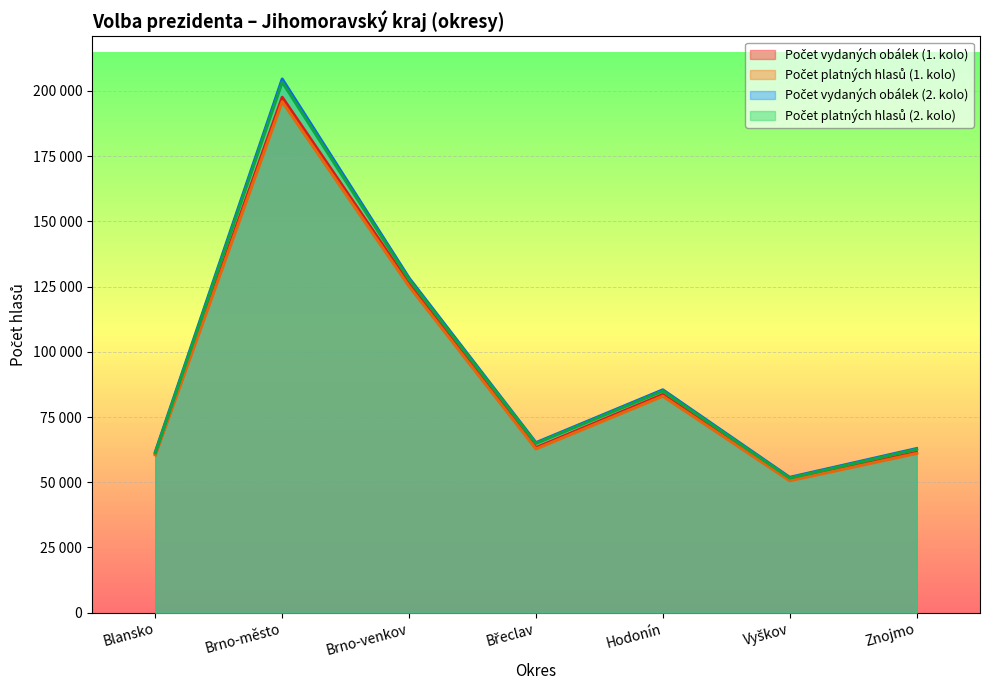

Reading right to left, extract all data points from this chart.

Počet vydaných obálek (1. kolo): 61496	50963	83620	63265	126143	197579	60867
Počet platných hlasů (1. kolo): 61028	50579	82981	62776	125121	195885	60455
Počet vydaných obálek (2. kolo): 62912	51883	85426	65175	128282	204582	61598
Počet platných hlasů (2. kolo): 62630	51610	84986	64879	127664	203404	61282